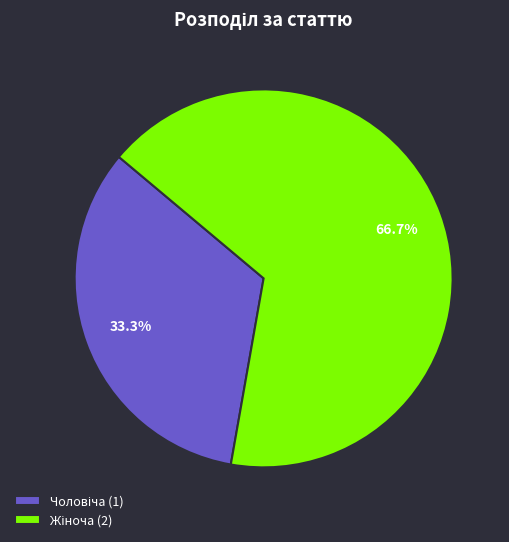

Does any single category account for the majority?

Yes